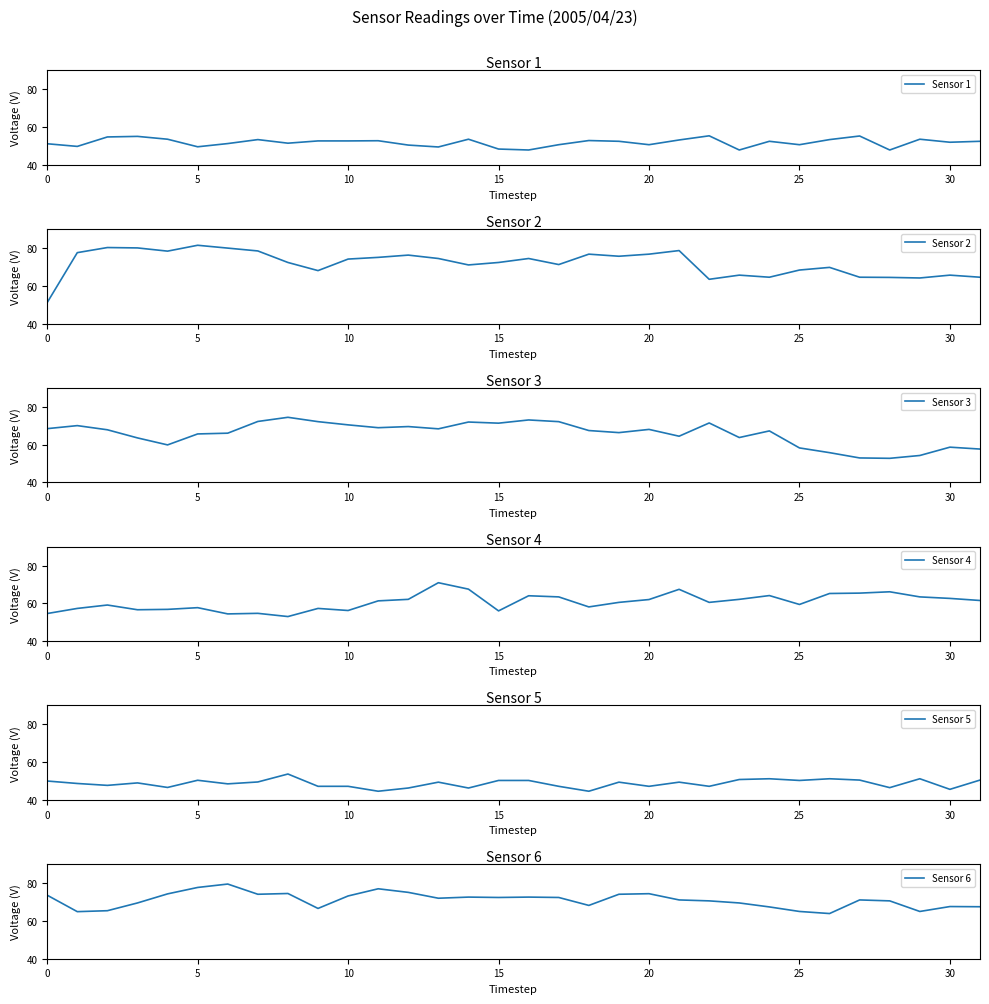

What is the highest value of the Sensor 5 series?

53.7